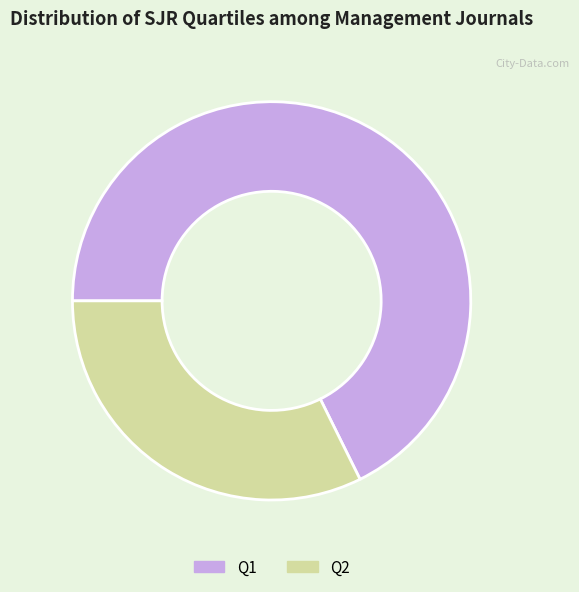

Is there a majority slice in this chart?

Yes